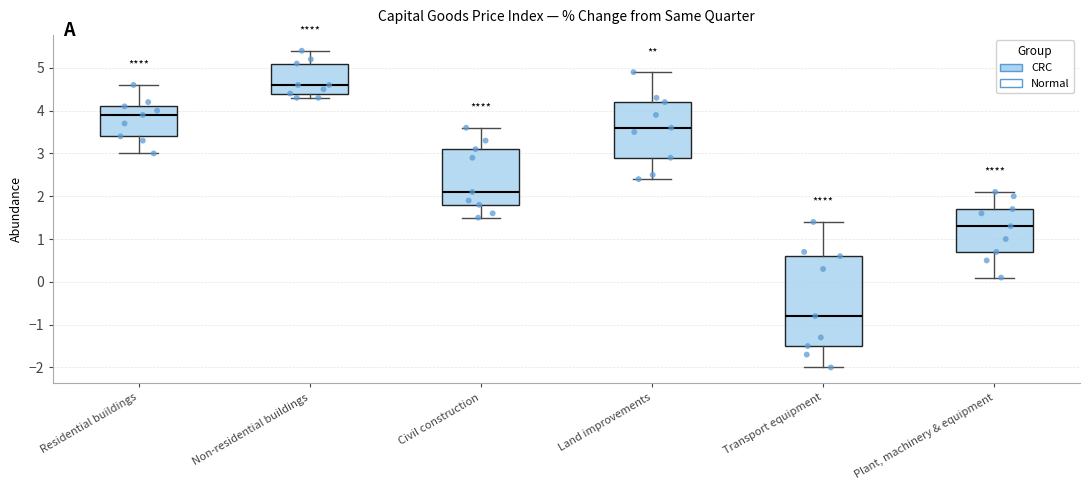

Reading left to right, read every box against the y-axis: the position of its median line, the range the box covers, and the ends of its whiskers. The values are not printed on the chart, so give them approximately, as read against the axis.

Residential buildings: median 3.9, box 3.4 to 4.1, whiskers 3.0 to 4.6
Non-residential buildings: median 4.6, box 4.4 to 5.1, whiskers 4.3 to 5.4
Civil construction: median 2.1, box 1.8 to 3.1, whiskers 1.5 to 3.6
Land improvements: median 3.6, box 2.9 to 4.2, whiskers 2.4 to 4.9
Transport equipment: median -0.8, box -1.5 to 0.6, whiskers -2.0 to 1.4
Plant, machinery & equipment: median 1.3, box 0.7 to 1.7, whiskers 0.1 to 2.1